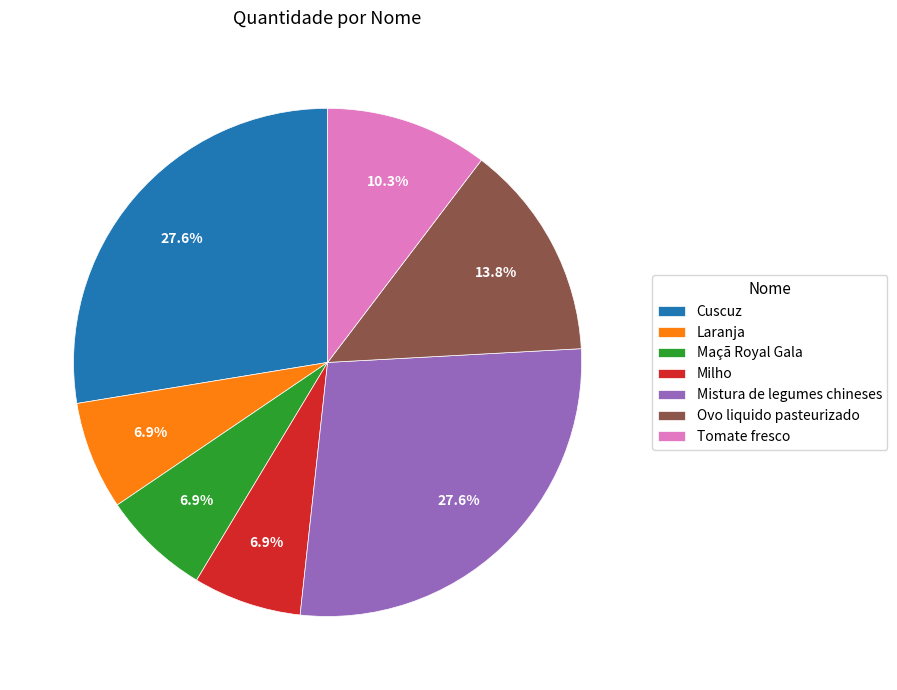

Does Laranja represent more than half of the total?

No